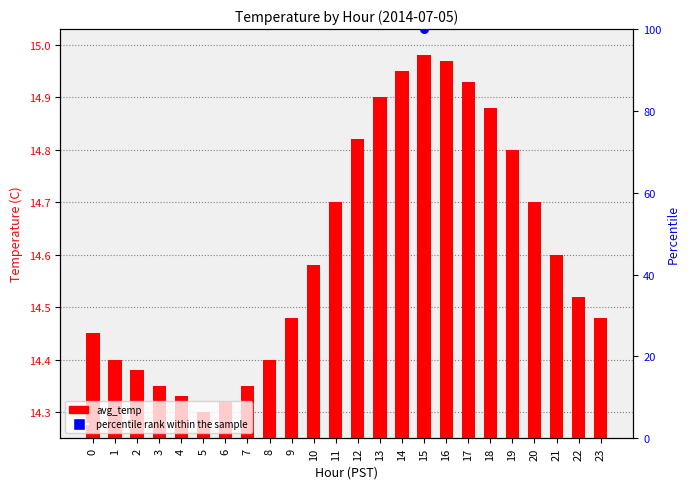

What is the ratio of the value at 0 to the value at 15?

1.0